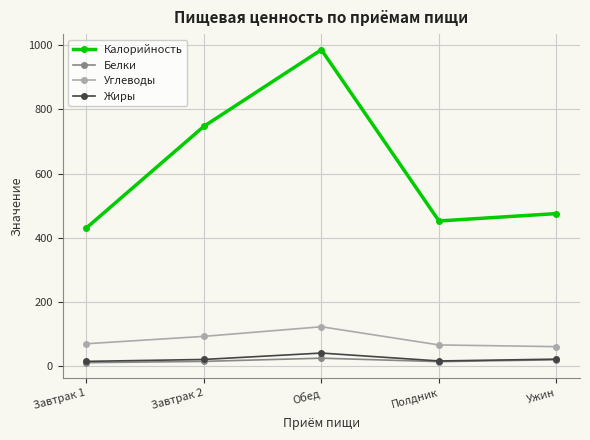

What is the difference between the Калорийность values at Ужин and Завтрак 1?

45.0